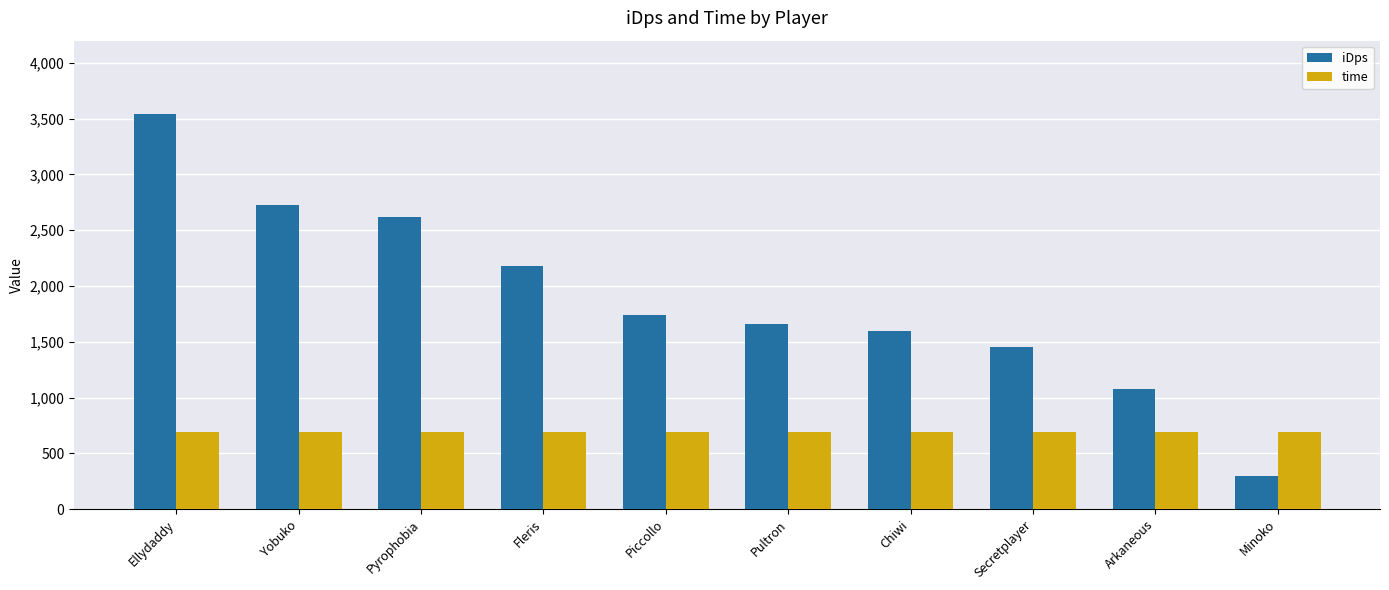

Which series has the widest spread of values?

iDps